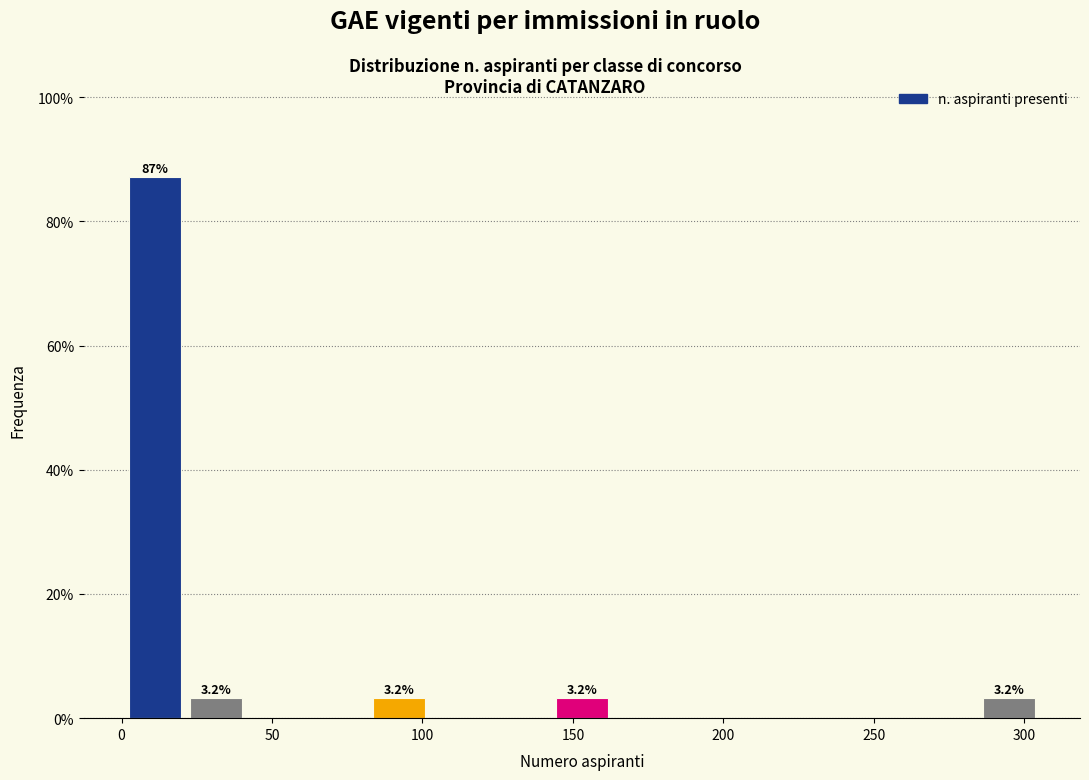

Over which range of the x-axis is the bar tallest?

0 to 20